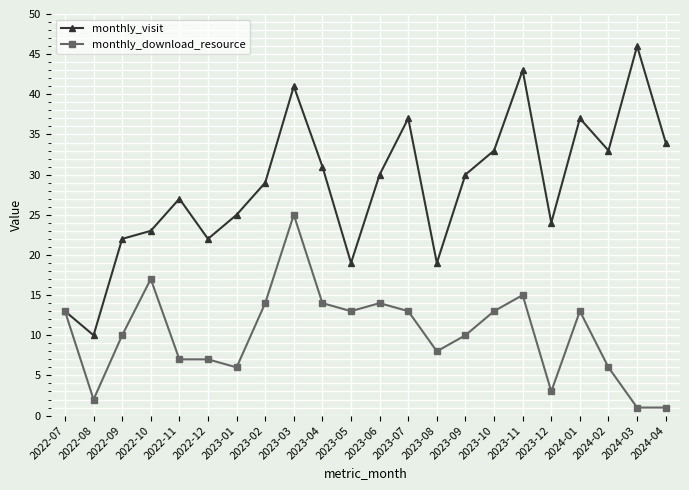

True or false: monthly_download_resource has a value of 14 at 2023-06.

True